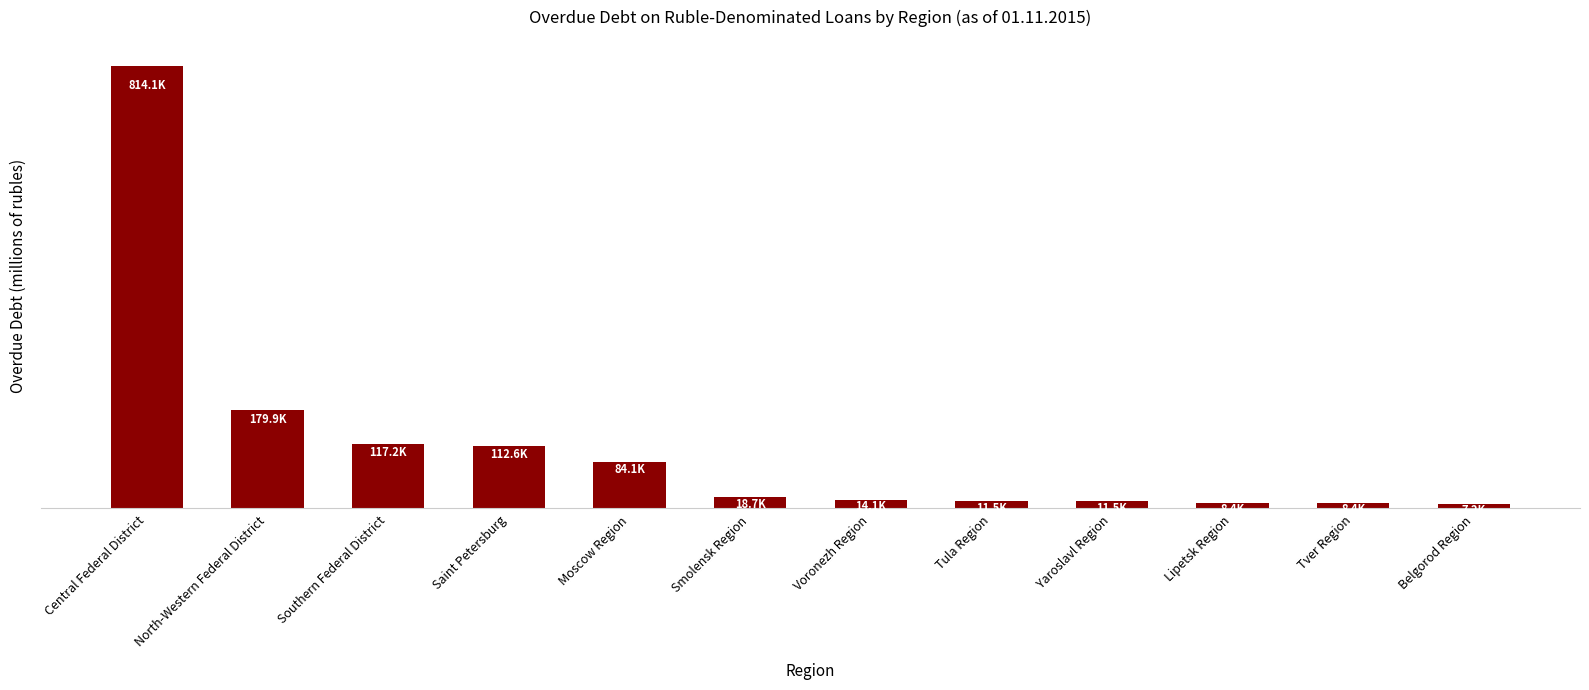

Does the chart contain any negative values?

No